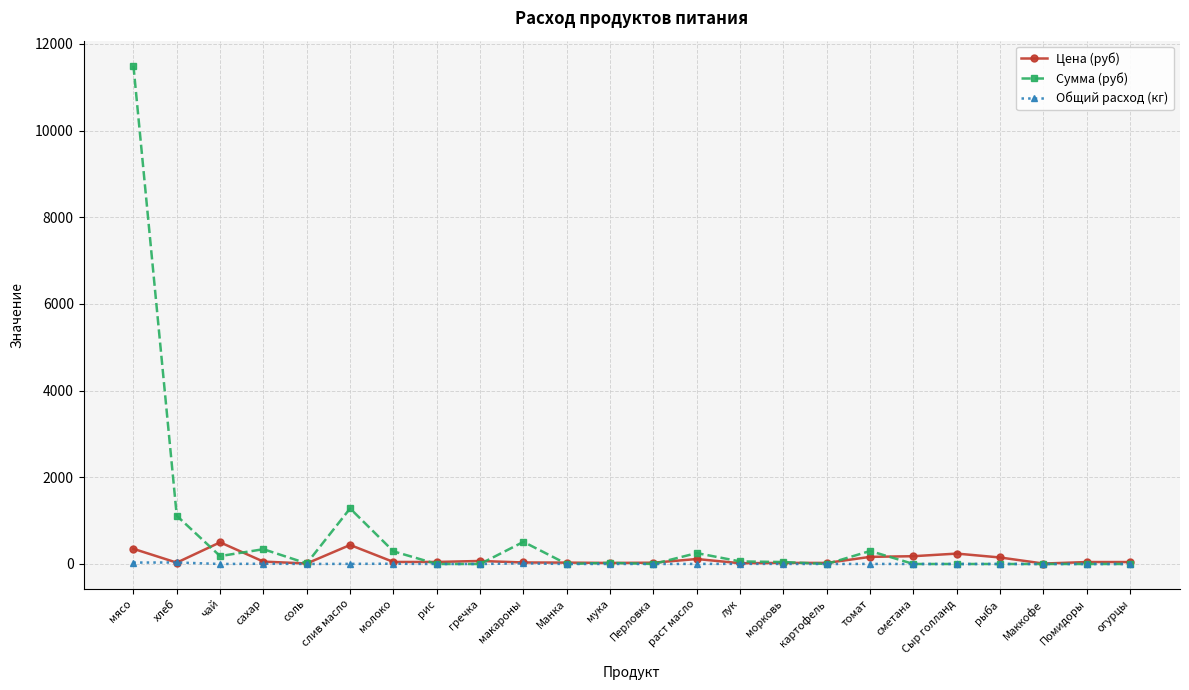

Which series has the widest spread of values?

Сумма (руб)